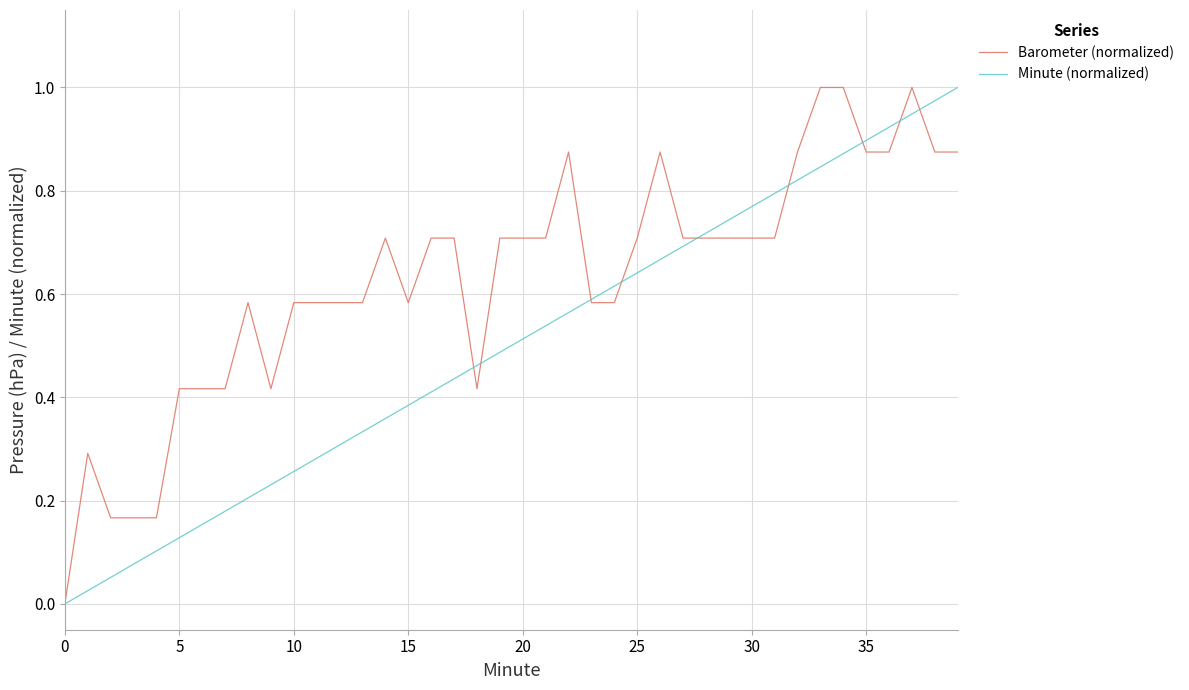

Count the number of categories in the chart.

40